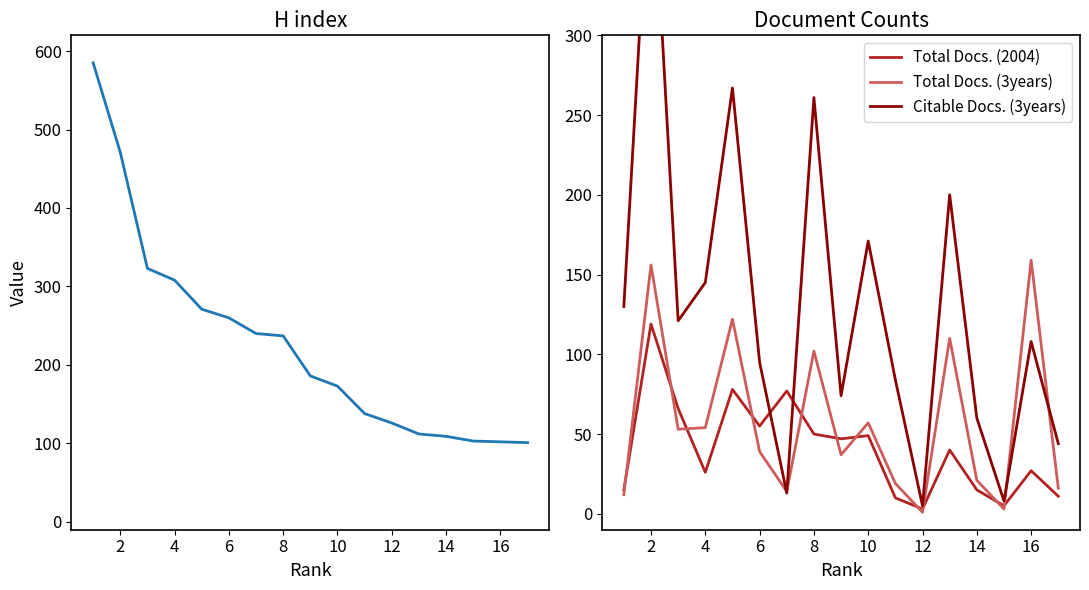

What is the difference between the highest and lowest values at 16?

149